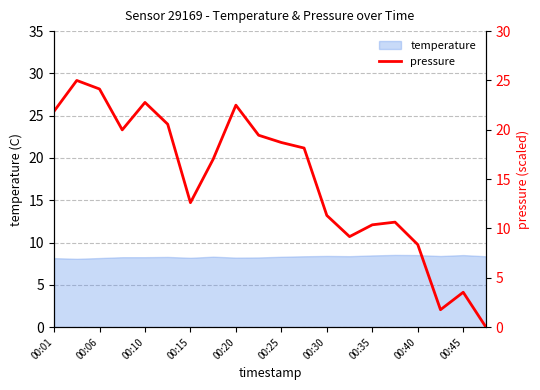

How many values are above zero?

19